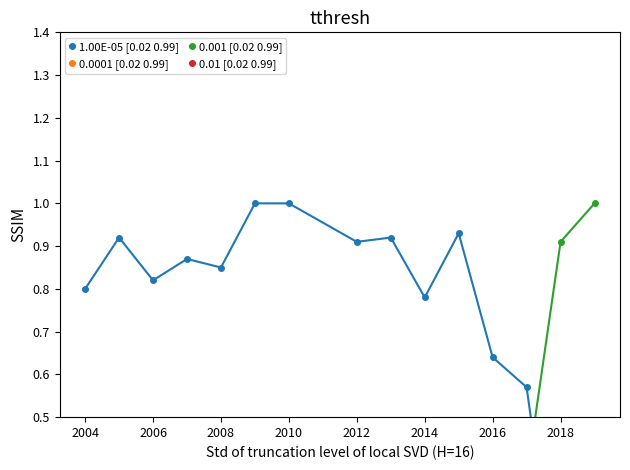

Count the number of data series in this chart.

4